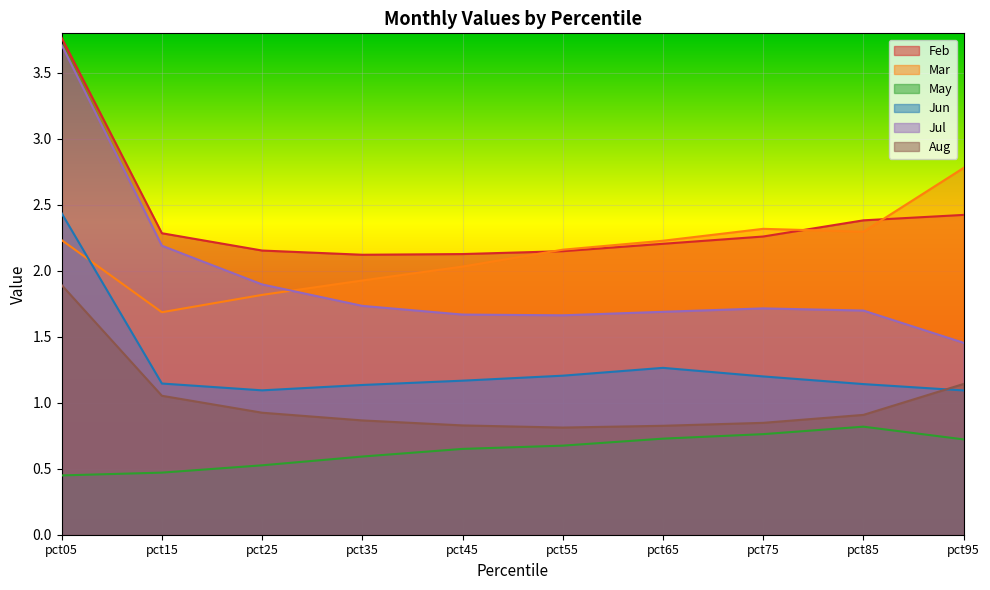

What is the approximate value of Aug at pct65?

0.8